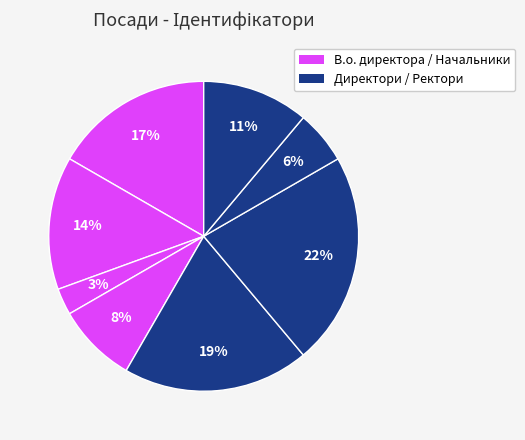

To the nearest percent, what is the difference between the largest and smallest slice percentages?

19%